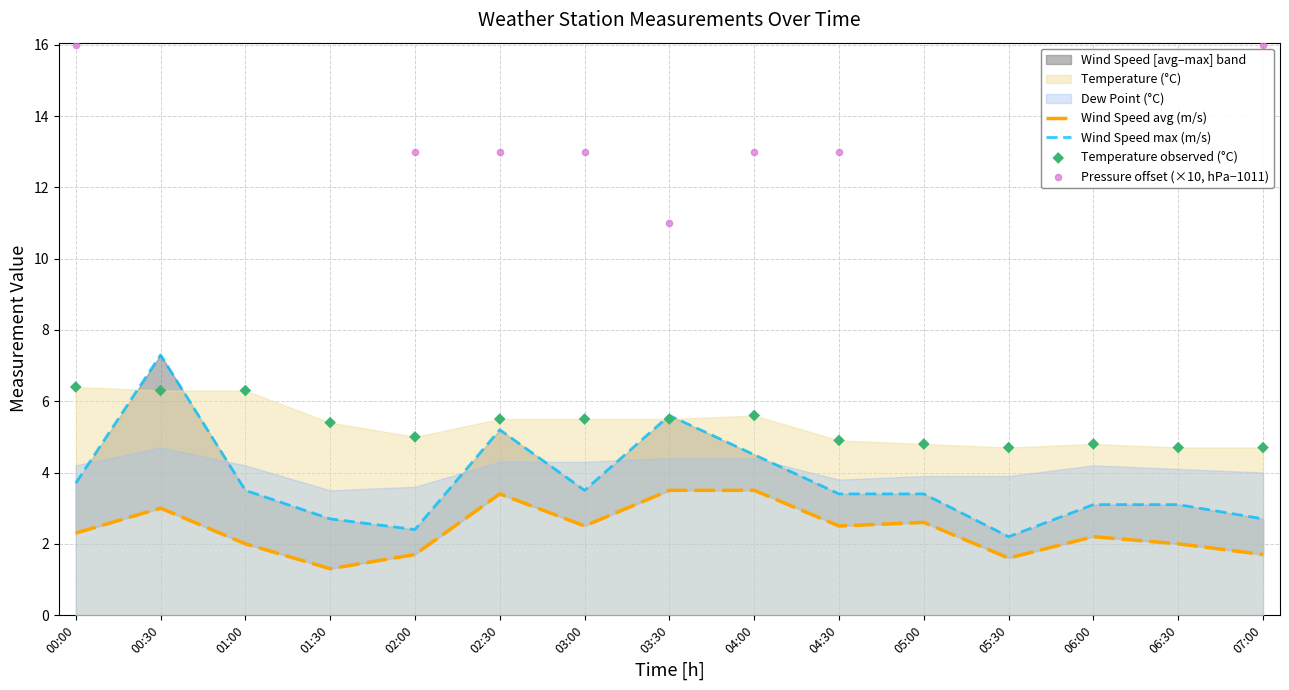

At how many categories does at least one series exceed 7?

15